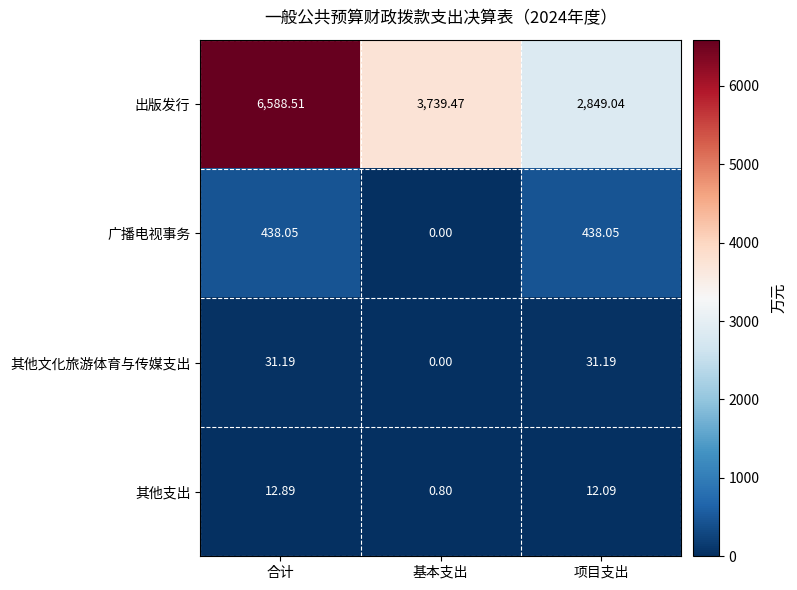

How many values in the 其他文化旅游体育与传媒支出 series are below 31?

1